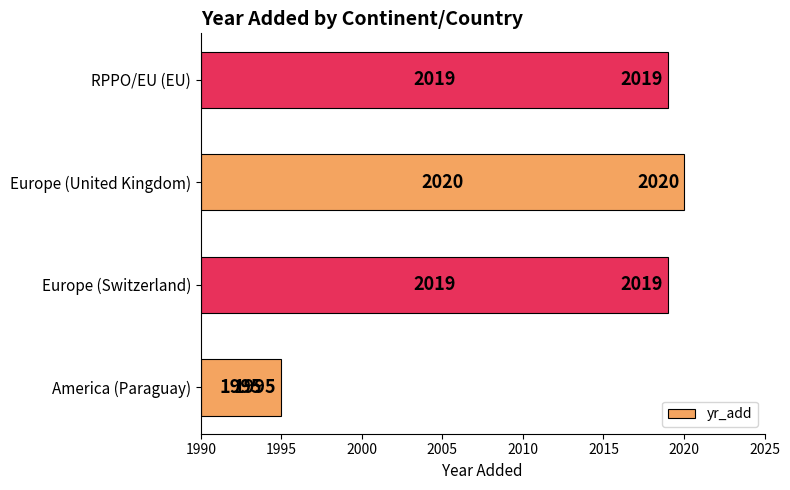

Approximately how many times larger is the value at America (Paraguay) compared to Europe (Switzerland)?

0.2